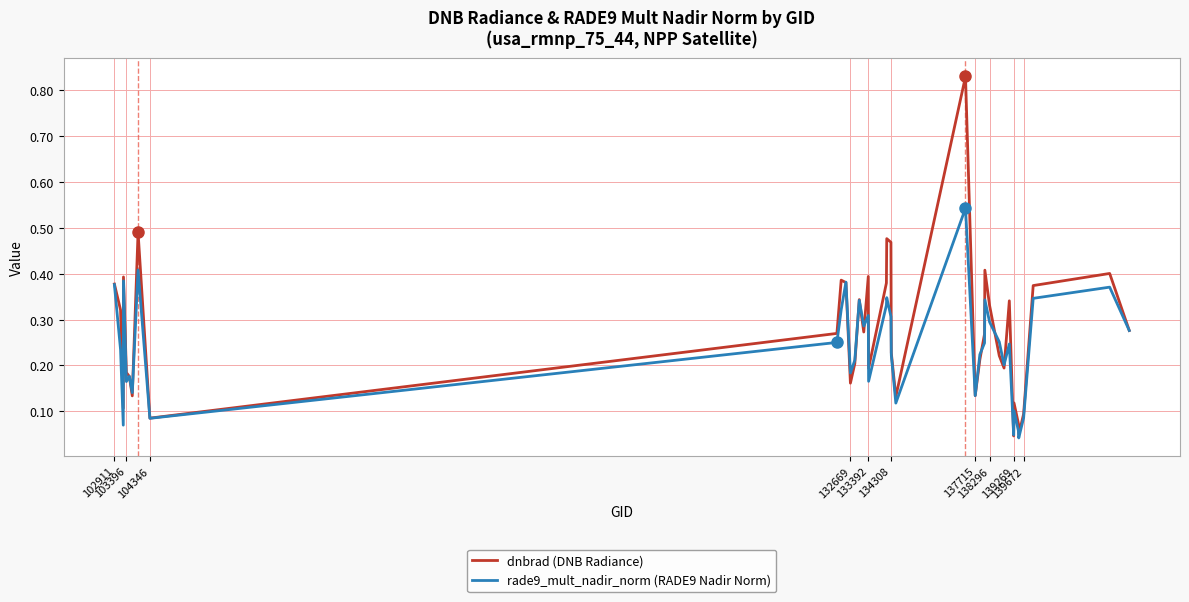

Which series has the largest range (max minus min)?

dnbrad (DNB Radiance)